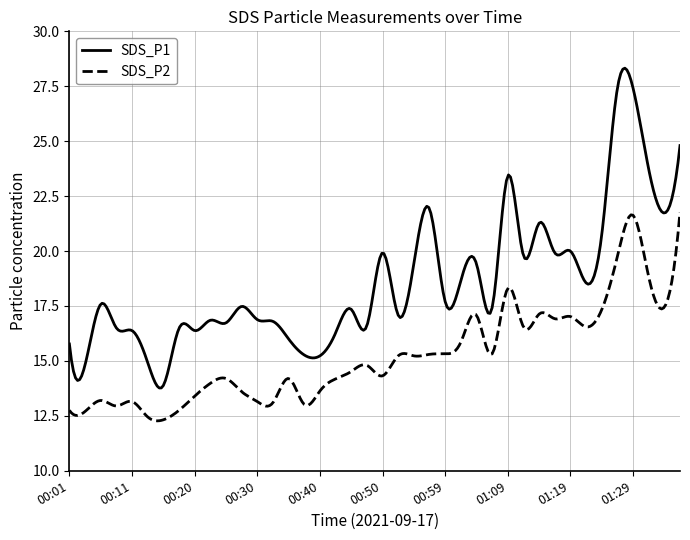

Which series has the widest spread of values?

SDS_P1